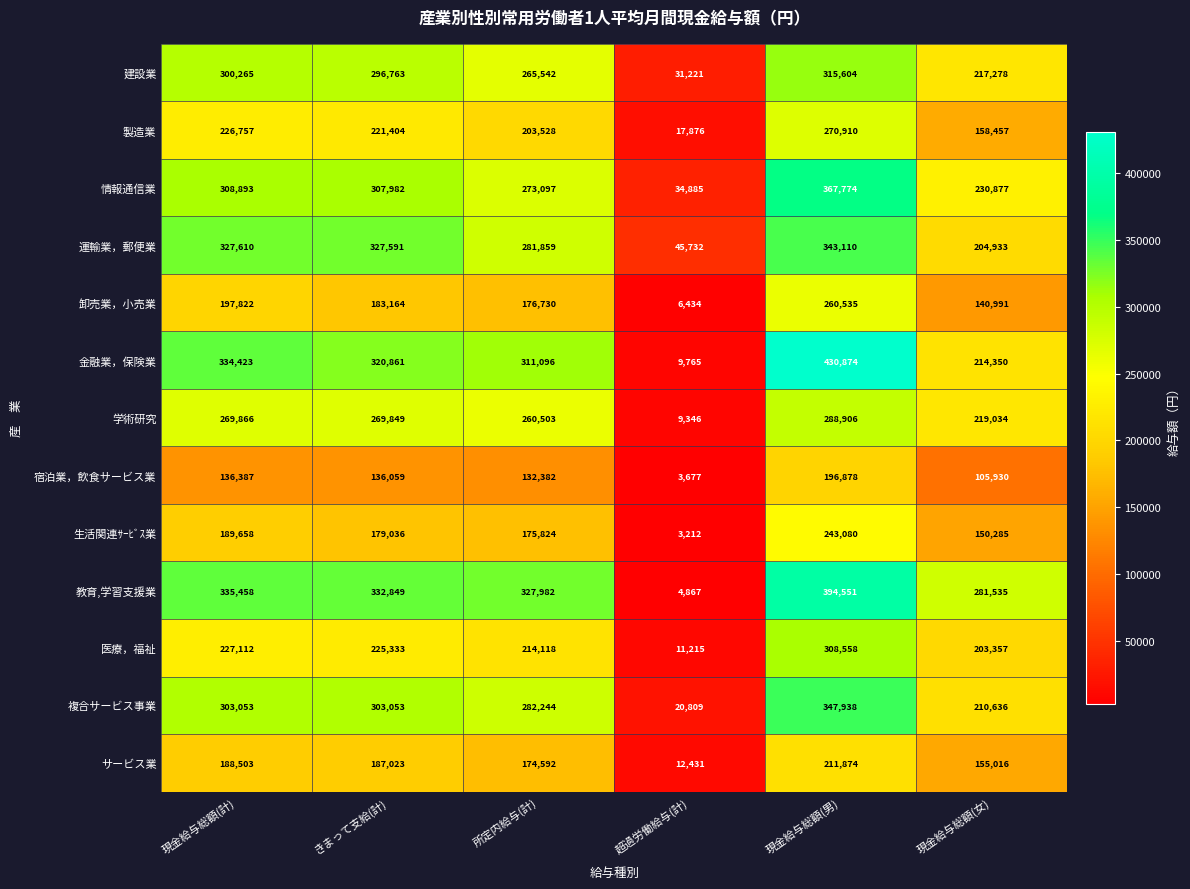

The value of 医療，福祉 at 現金給与総額(女) is 203357. True or false?

True